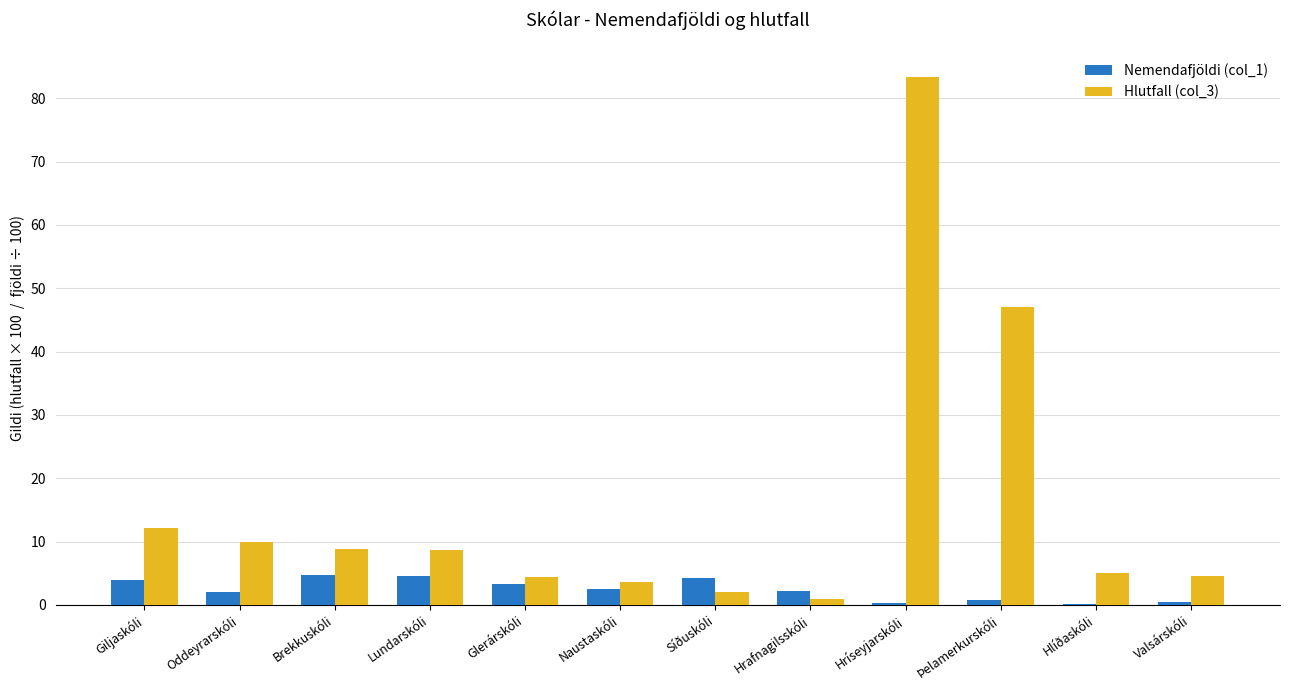

How many groups of bars are there?

12